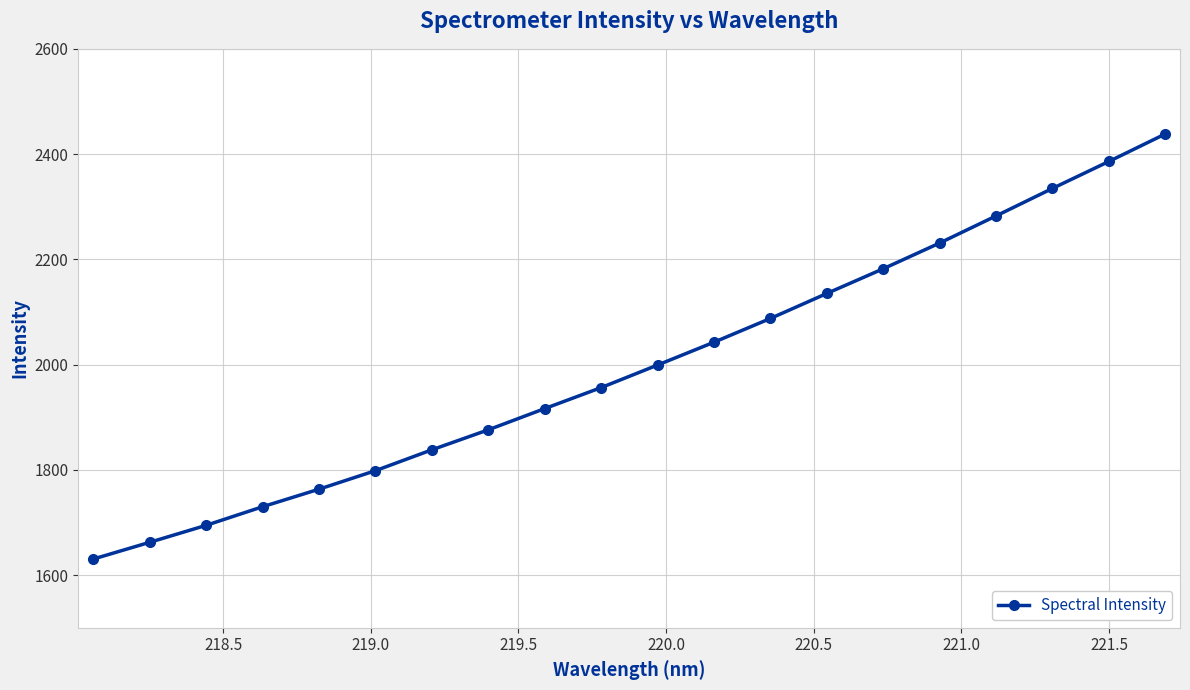

What is the smallest value displayed?

1630.5